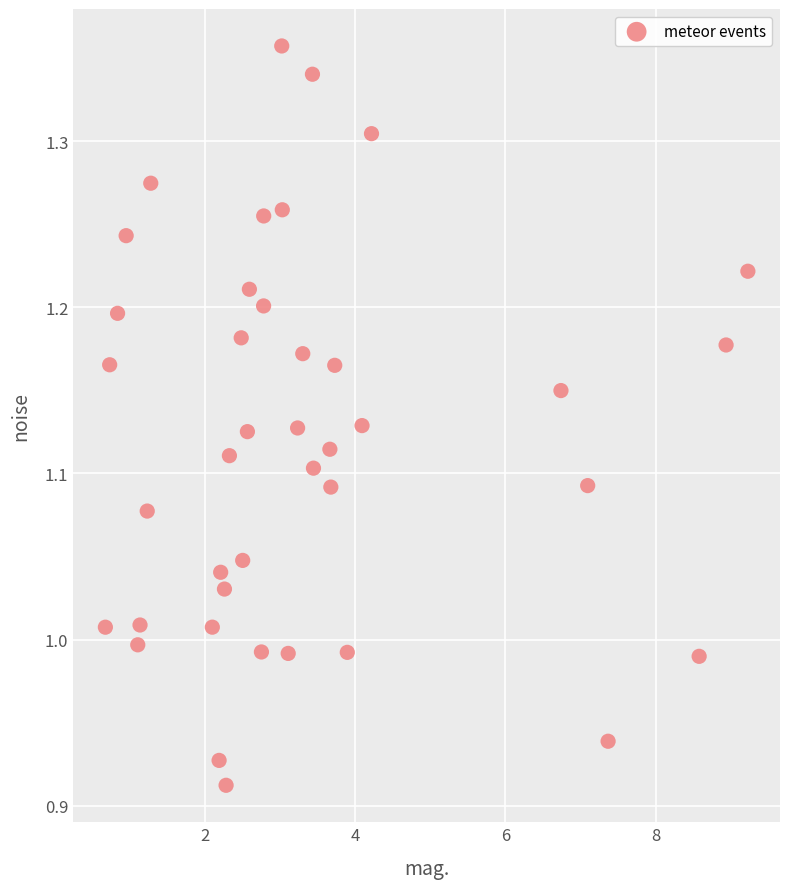

What is the range of X values (max minus min)?

8.5